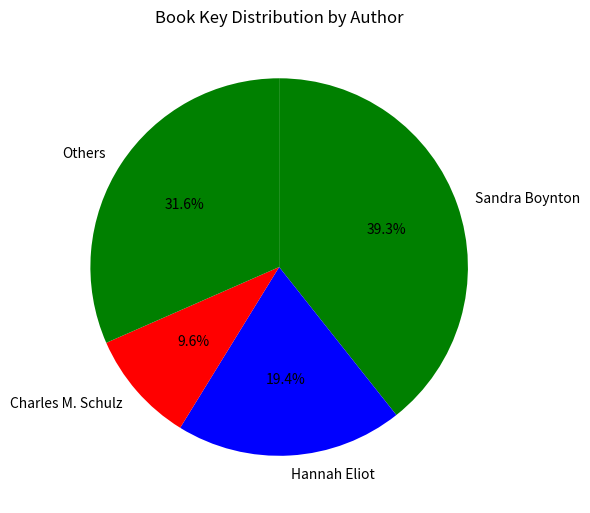

What percentage do Others and Charles M. Schulz together represent?

41.2%